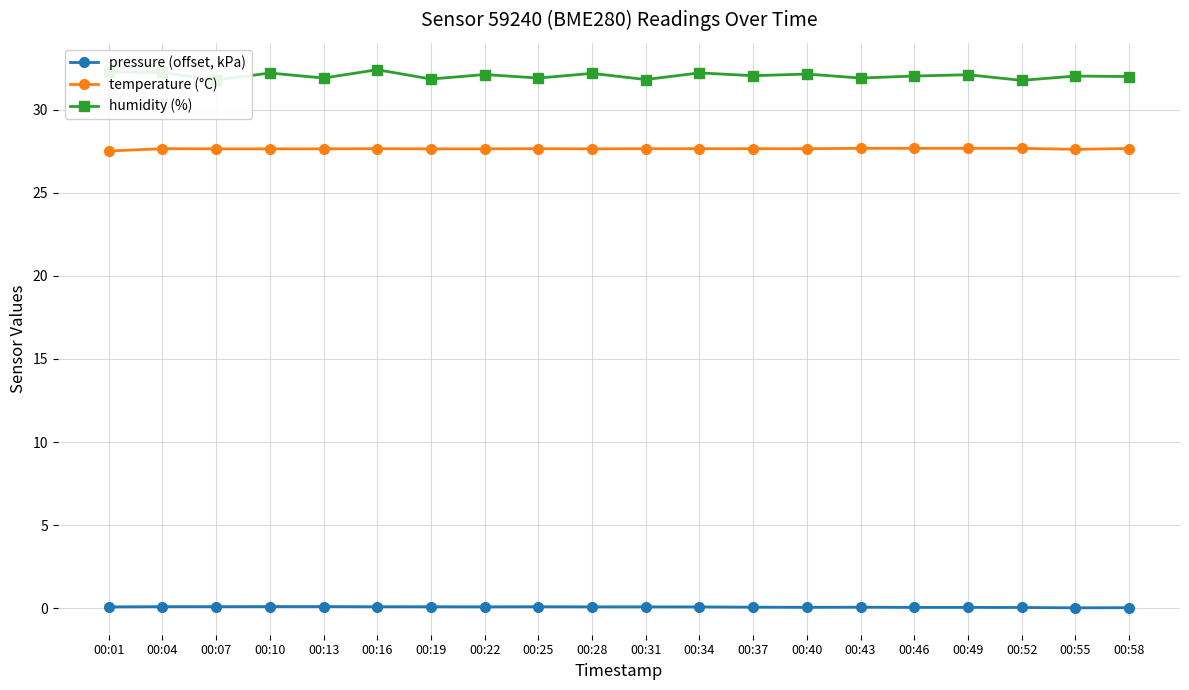

What is the sum of the humidity (%) values at 00:34 and 00:31?

64.0